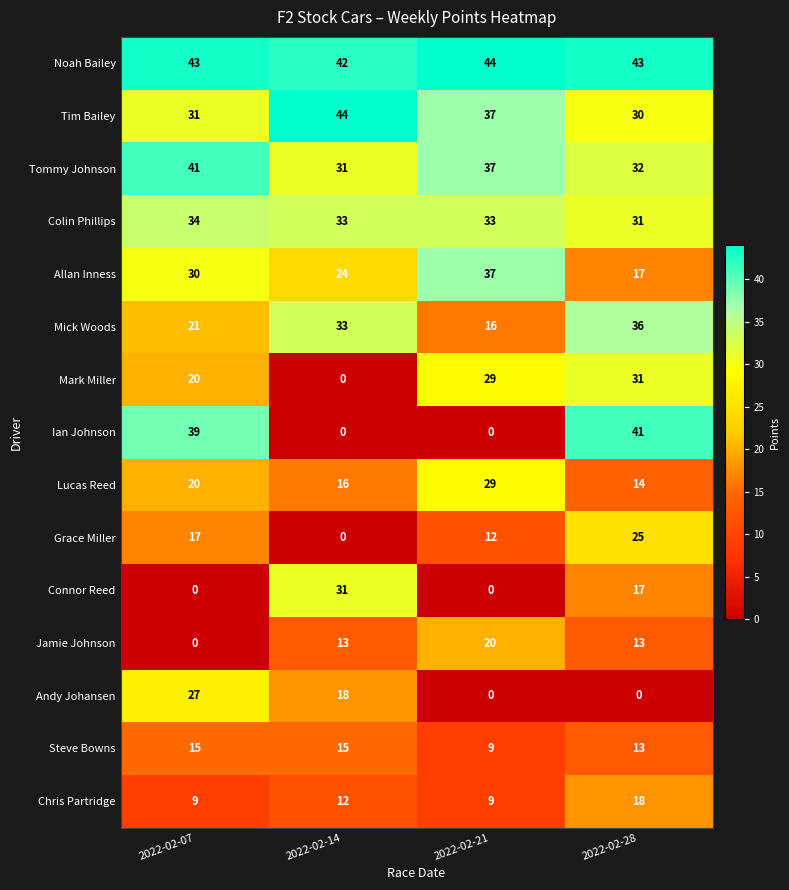

Rank the categories by Lucas Reed value from highest to lowest.

2022-02-21, 2022-02-07, 2022-02-14, 2022-02-28